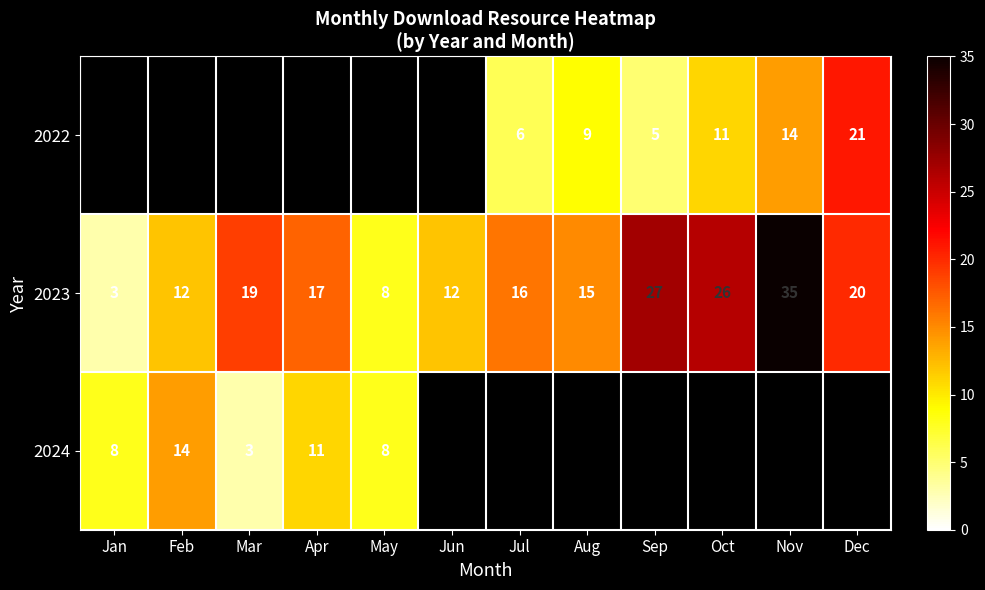

Is it true that 2024 equals 5 at Jan?

False